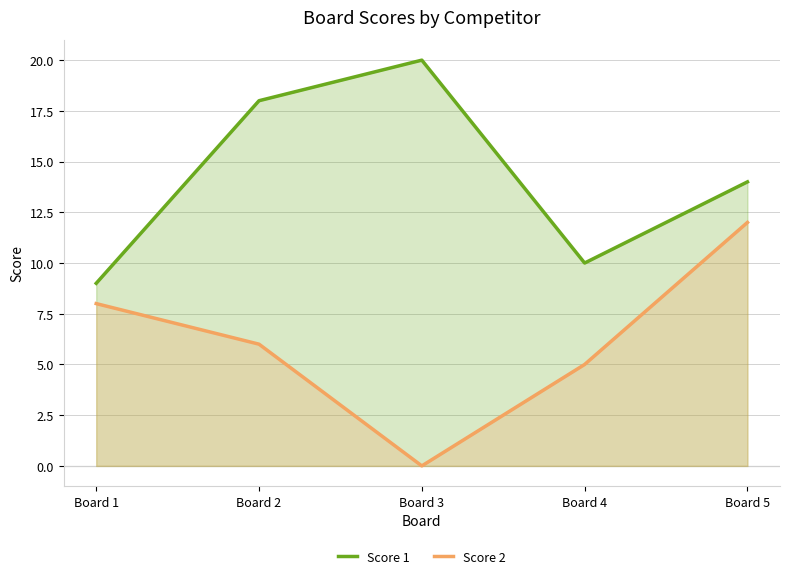

True or false: Score 2 and Score 1 cross at least once.

False